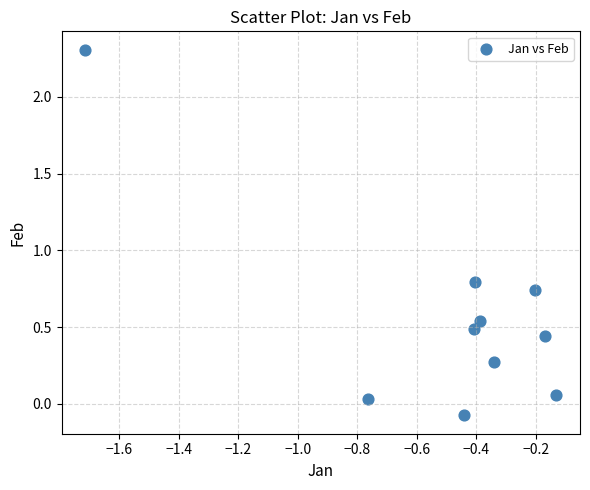

What Y value in the scatter plot is closest to 1?

0.8